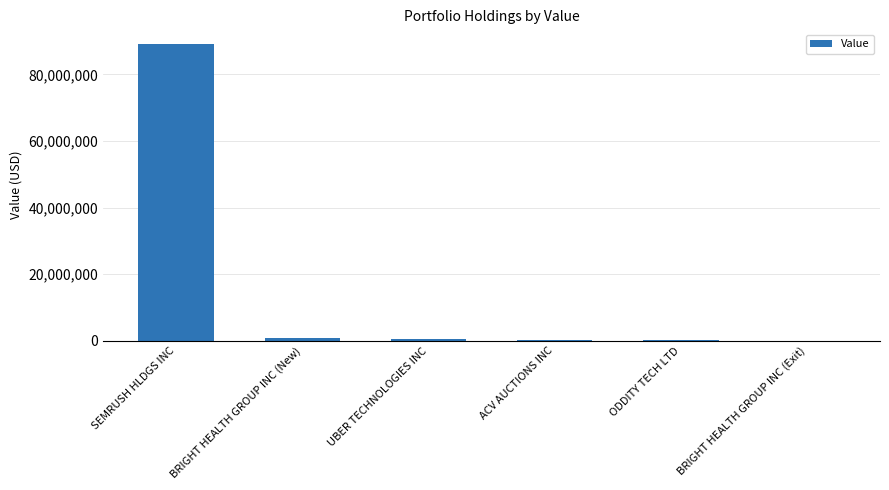

Where does the data first go above 482895?

SEMRUSH HLDGS INC